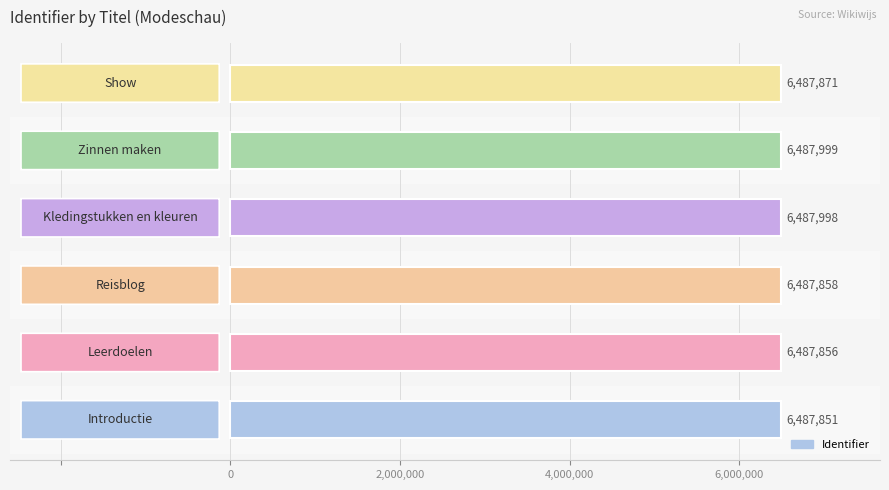

What is the smallest value displayed?

6487851